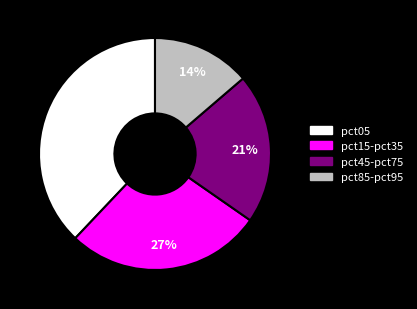

Does any single category account for the majority?

No